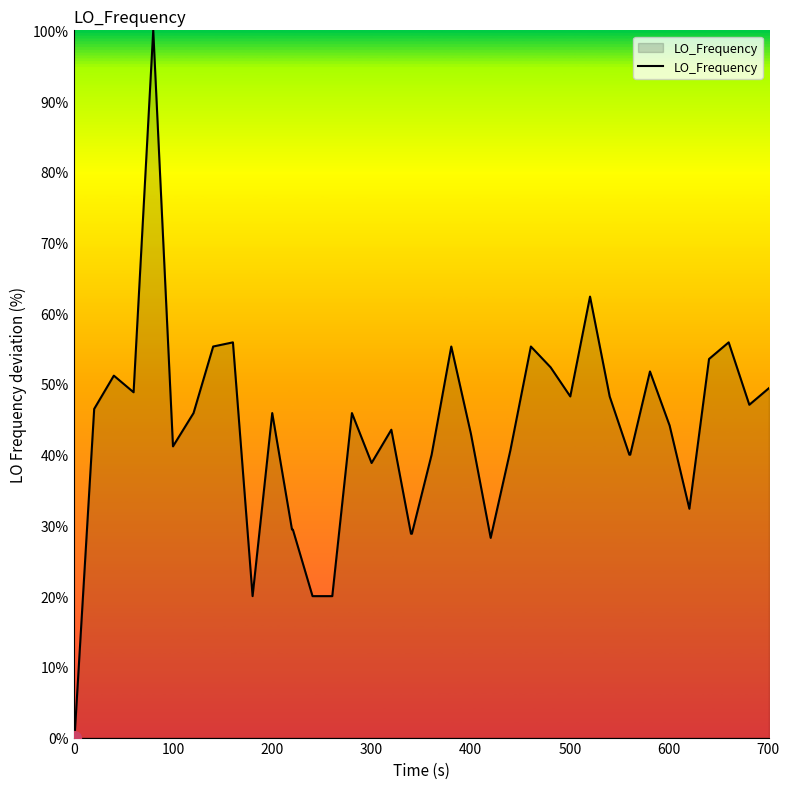

What is the difference between the maximum and minimum values?

100.0